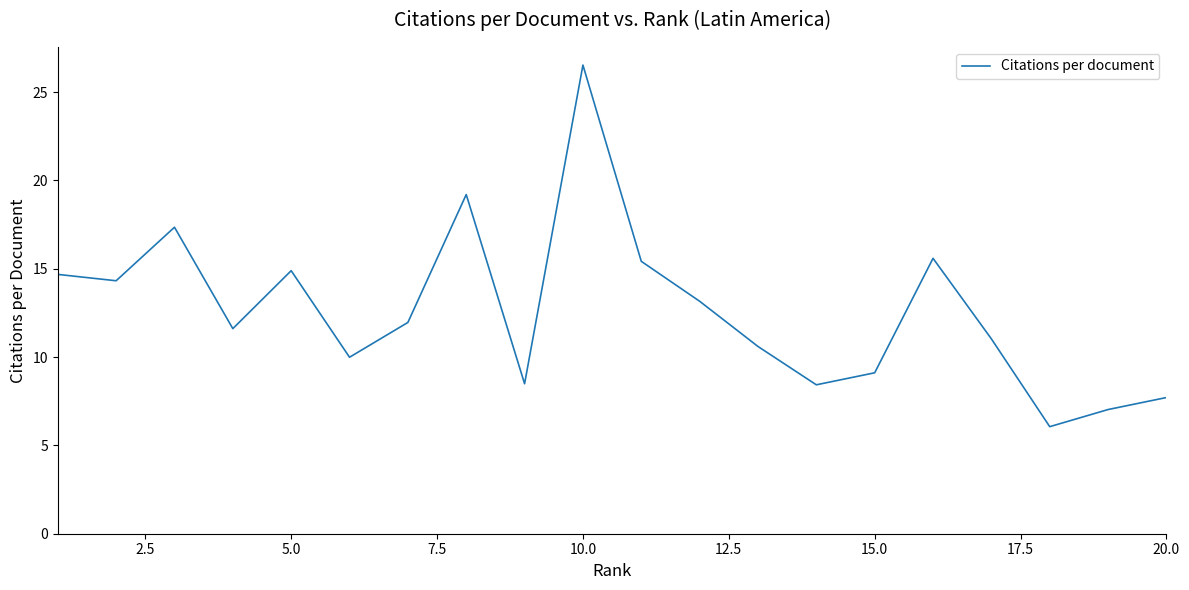

What is the difference between the maximum and minimum values?

20.5